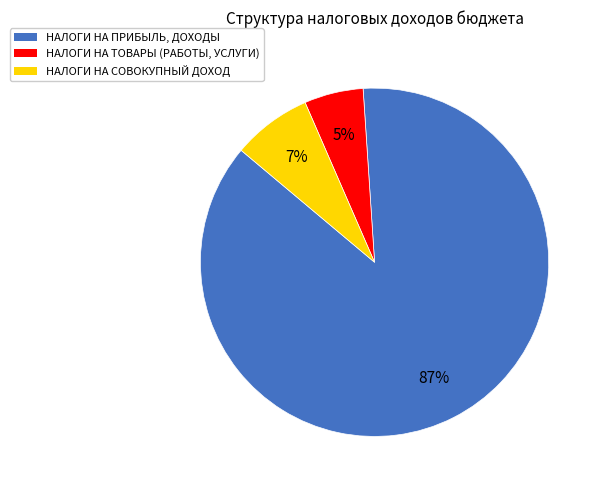

The НАЛОГИ НА ПРИБЫЛЬ, ДОХОДЫ slice represents 98% of the pie. True or false?

False